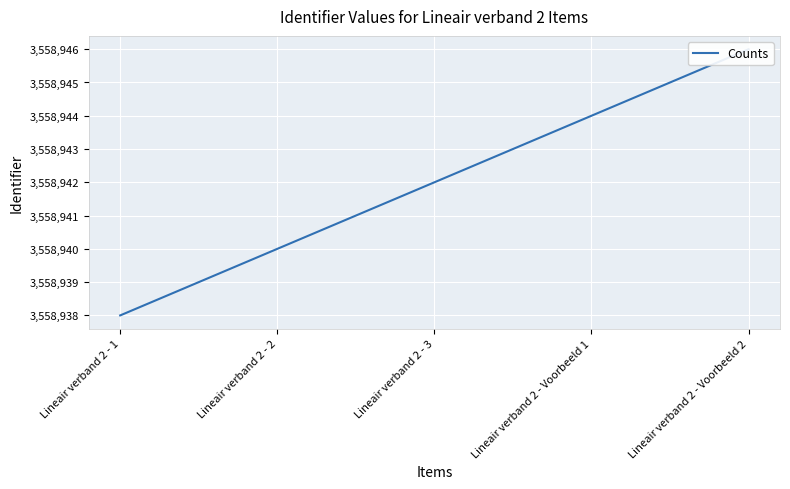

Rank the categories by value from highest to lowest.

Lineair verband 2 - Voorbeeld 2, Lineair verband 2 - Voorbeeld 1, Lineair verband 2 - 3, Lineair verband 2 - 2, Lineair verband 2 - 1